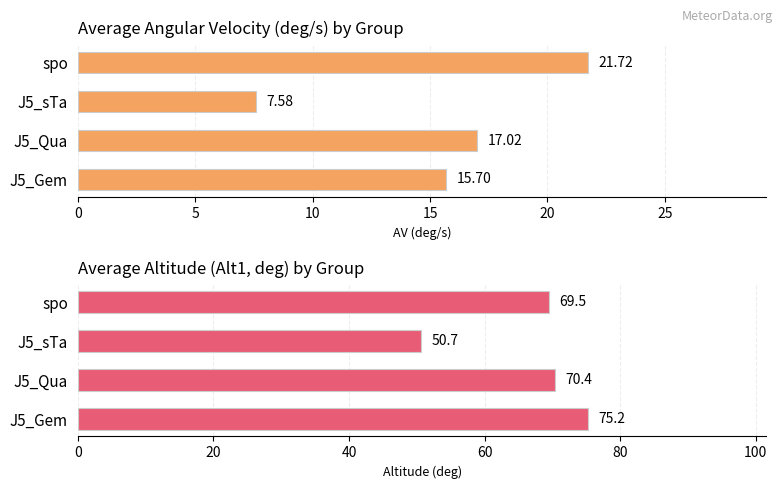

How many data points in Avg AV (deg/s) are above 17?

2